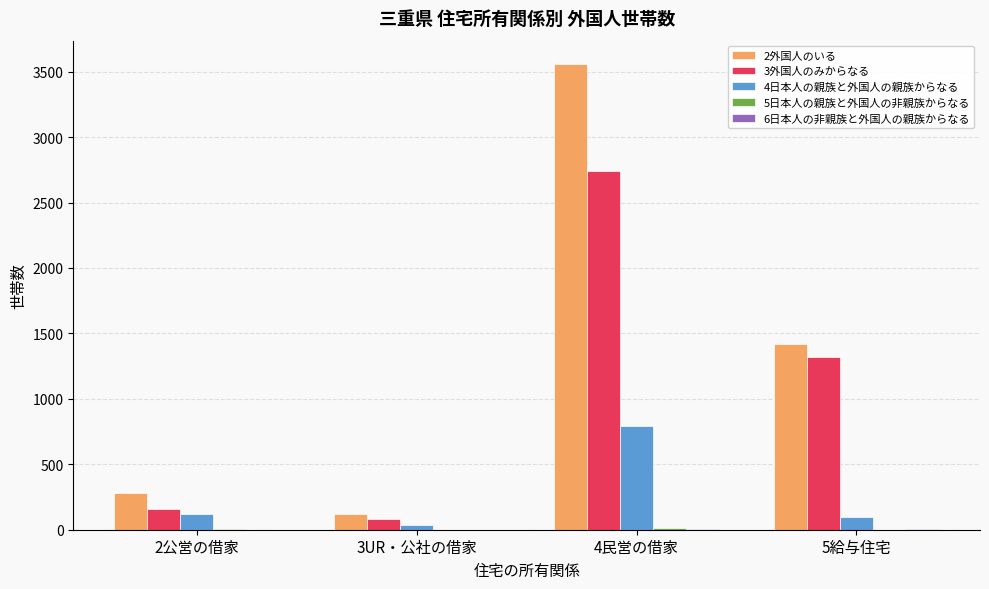

Which series has the largest total across all categories?

2外国人のいる